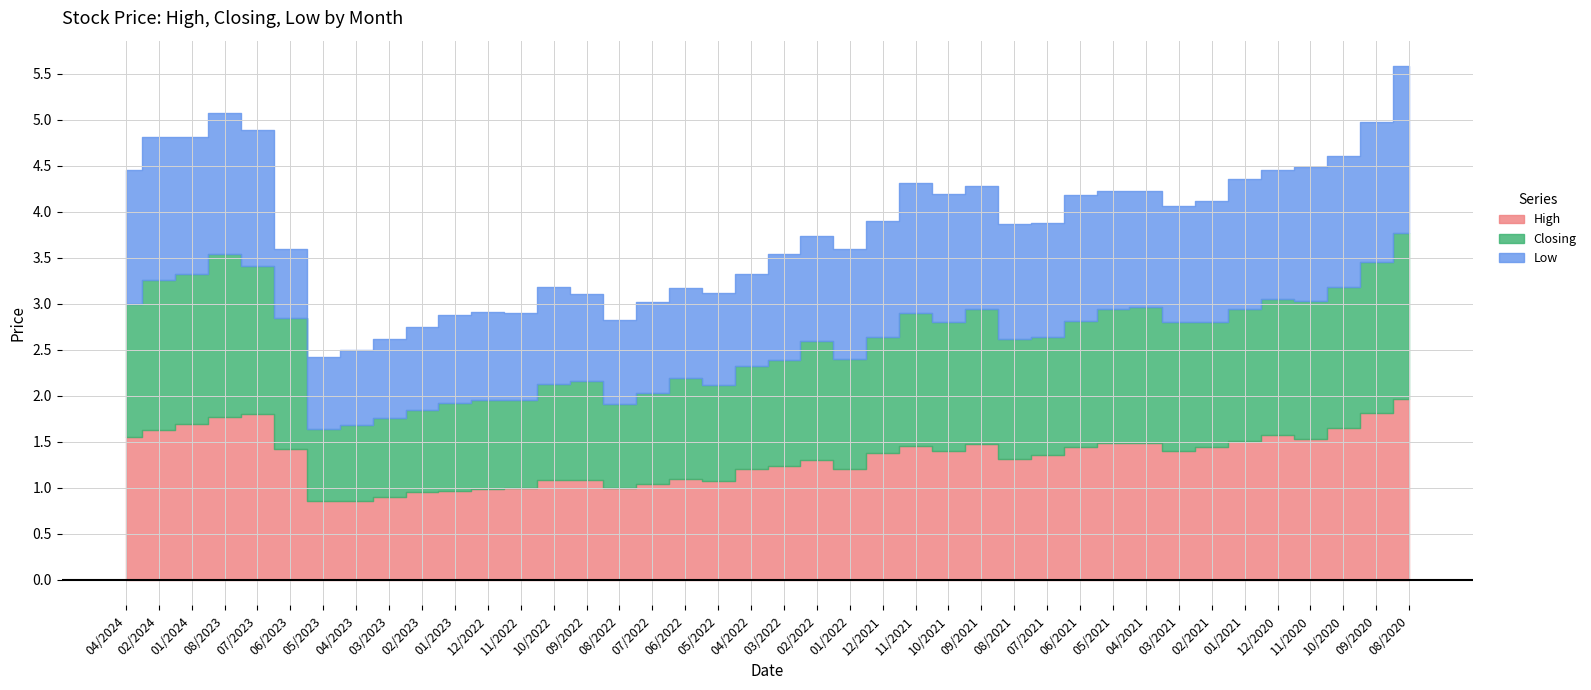

The High series shows 1.0 at 12/2022. True or false?

True